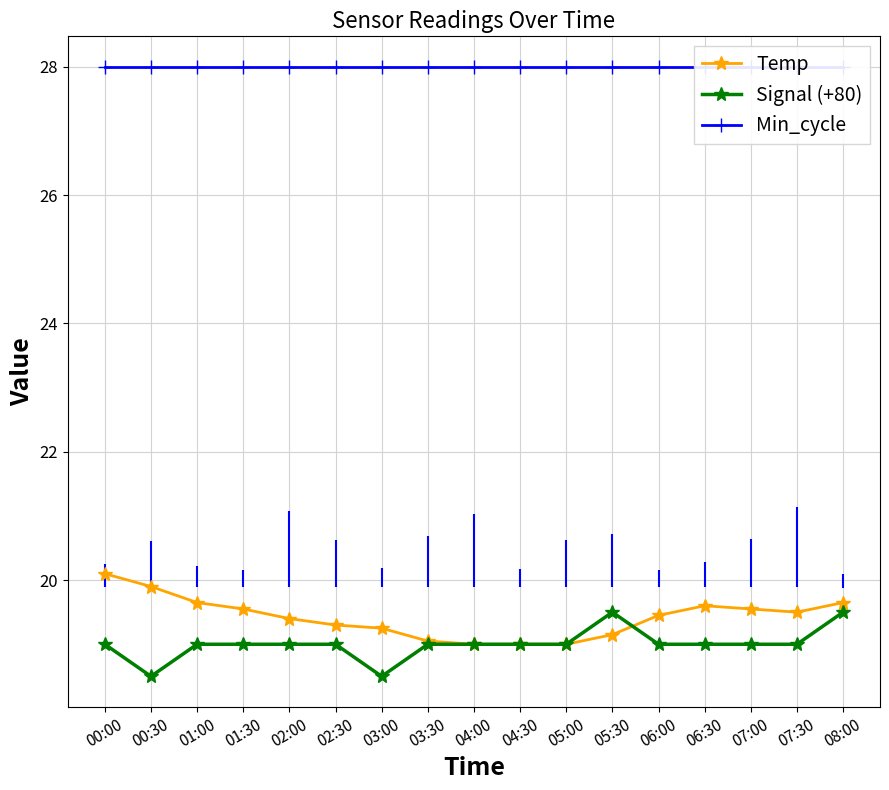

Reading left to right, extract all data points from this chart.

Temp: 20.1	19.9	19.6	19.6	19.4	19.3	19.2	19.1	19.0	19.0	19.0	19.1	19.4	19.6	19.6	19.5	19.6
Signal (+80): 19.0	18.5	19.0	19.0	19.0	19.0	18.5	19.0	19.0	19.0	19.0	19.5	19.0	19.0	19.0	19.0	19.5
Min_cycle: 28.0	28.0	28.0	28.0	28.0	28.0	28.0	28.0	28.0	28.0	28.0	28.0	28.0	28.0	28.0	28.0	28.0